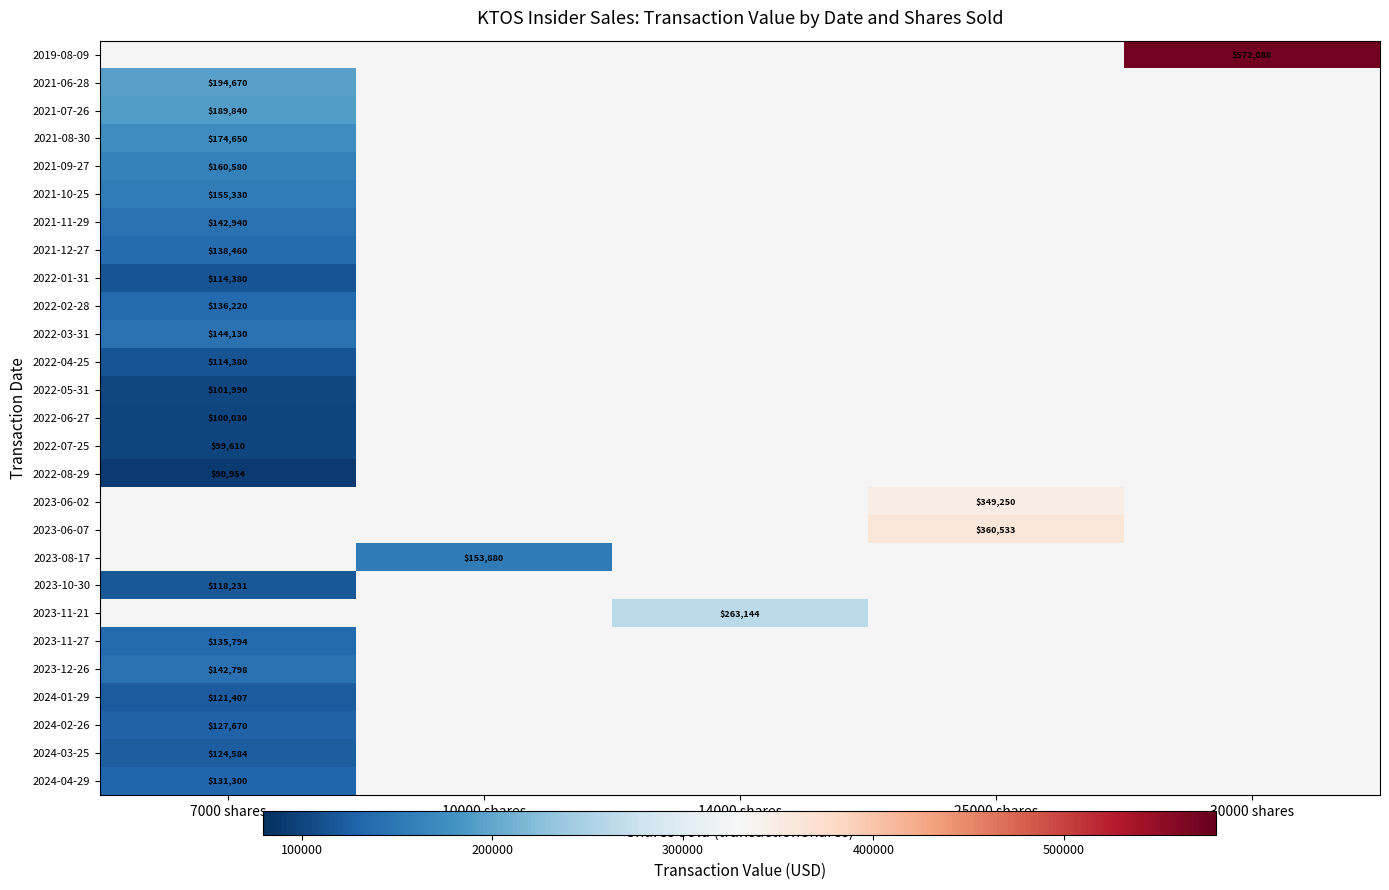

Is it true that 2023-12-26 equals 30248 at 7000 shares?

False